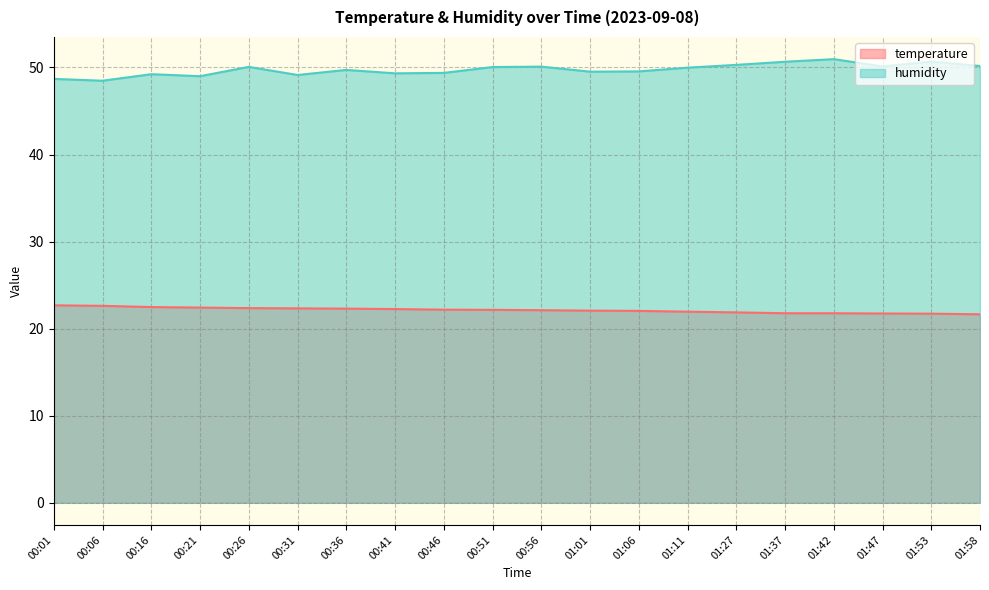

What is the sum of the humidity values at 01:47 and 00:31?

99.3